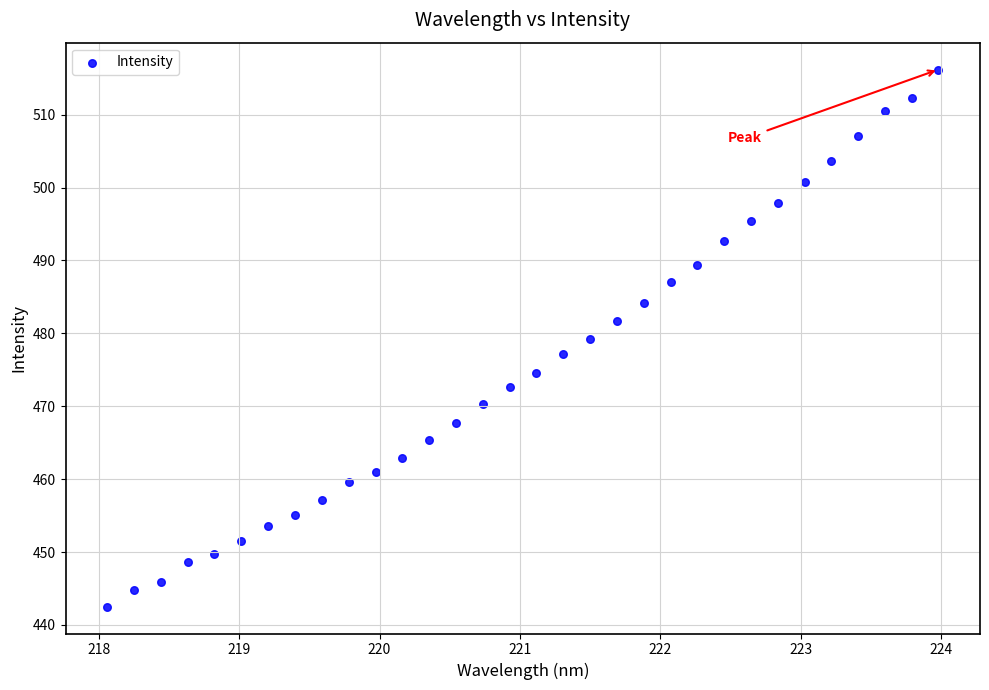

What is the range of X values (max minus min)?

5.9